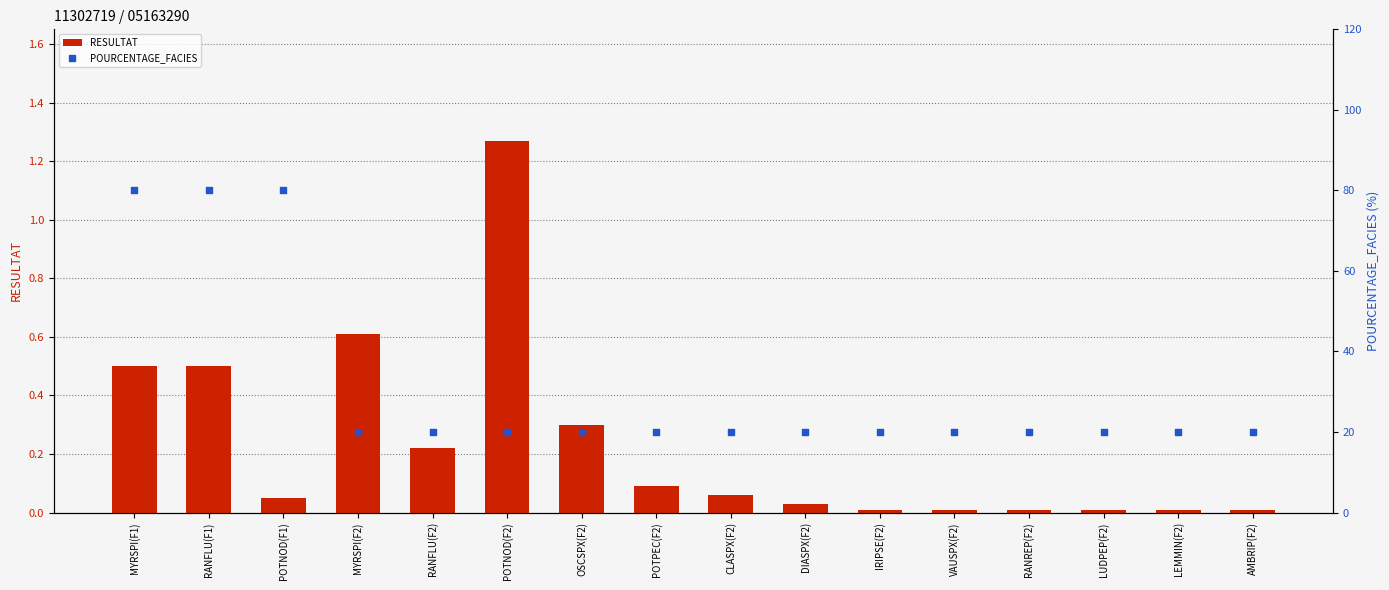

Is the value of RESULTAT at RANFLU(F1) greater than the value of POURCENTAGE_FACIES at DIASPX(F2)?

No